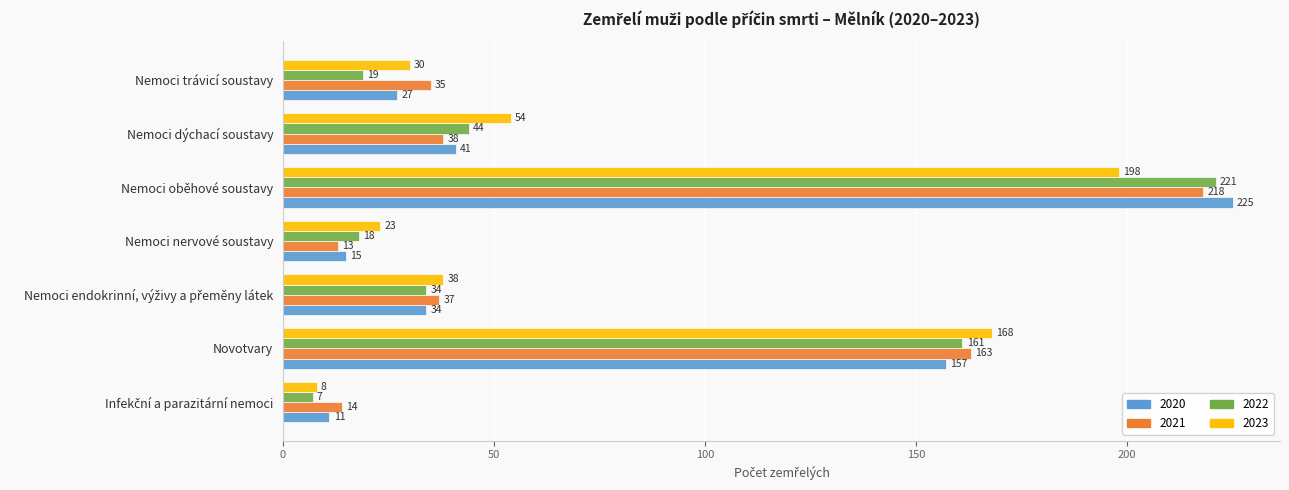

What is the difference between the 2022 values at Novotvary and Nemoci trávicí soustavy?

142